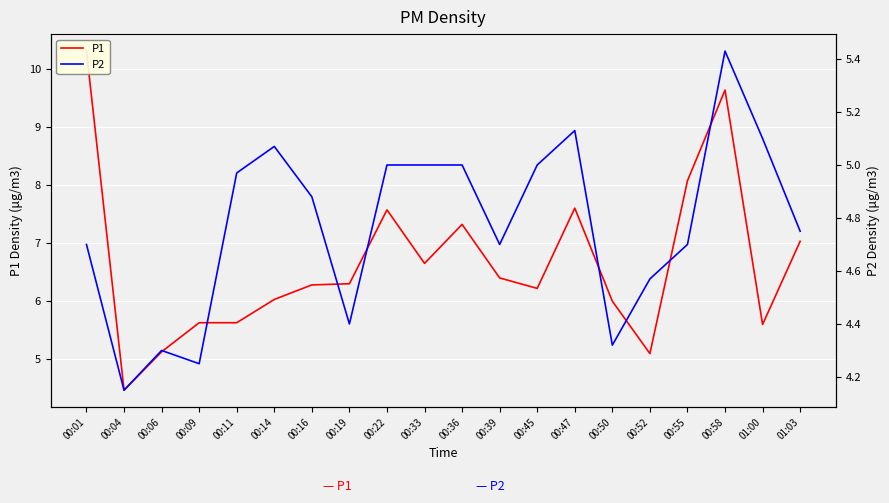

Where is the first local maximum for P2?

00:06